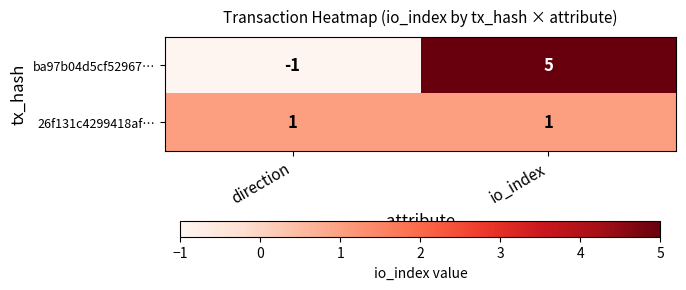

At which category does the chart reach its minimum across all series?

direction